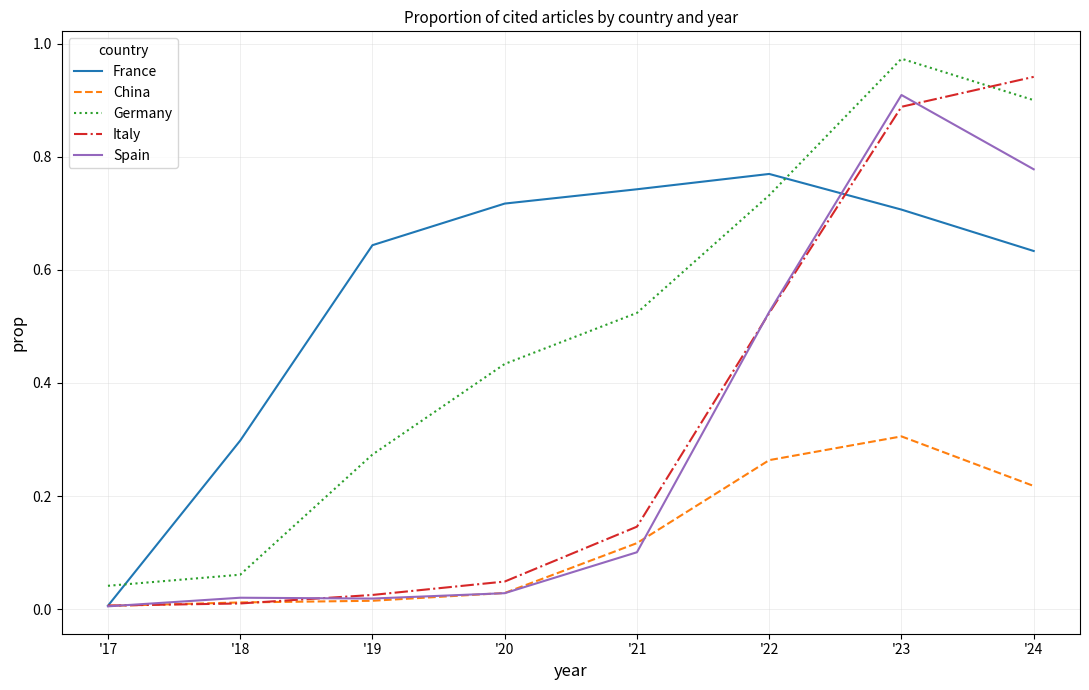

What is the sum of all Italy values?

2.6